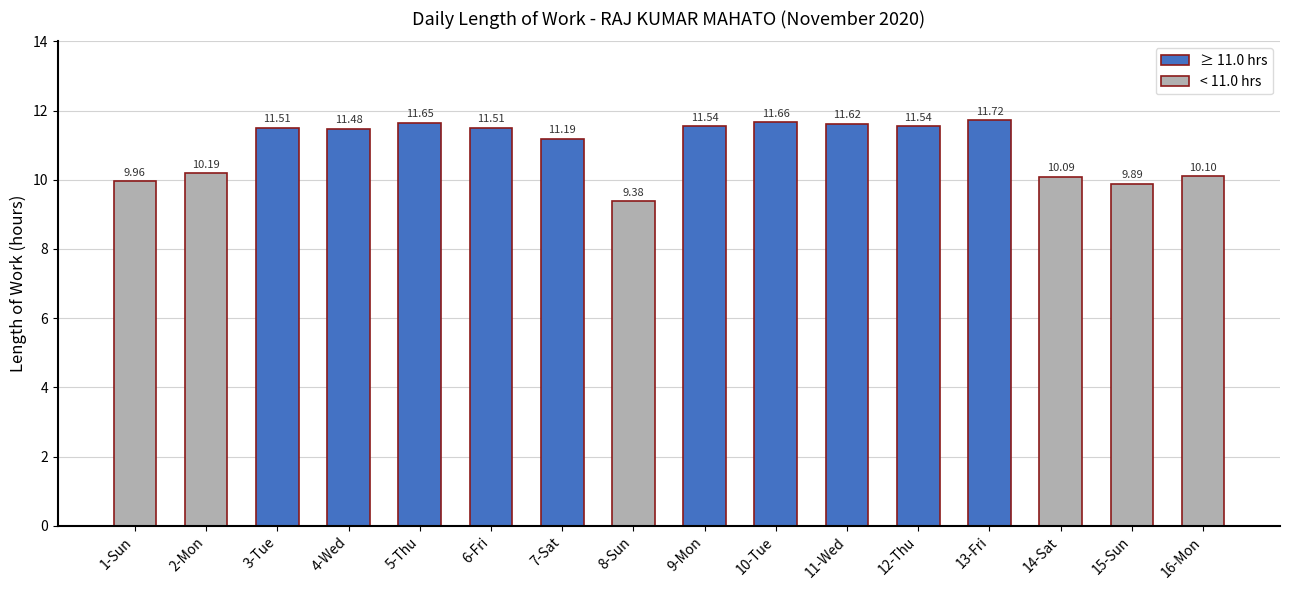

Is it true that the value at 16-Mon is 16.9?

False